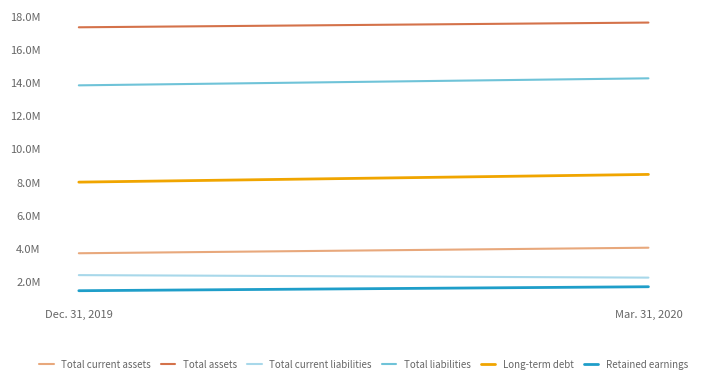

At which label does Total current liabilities reach its peak?

Dec. 31, 2019